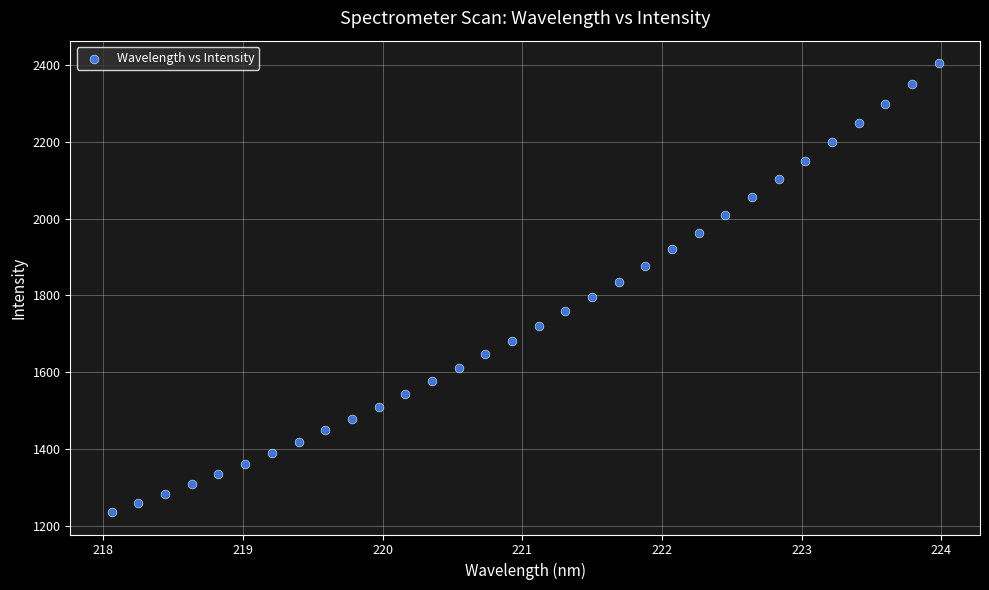

What is the range of X values (max minus min)?

5.9